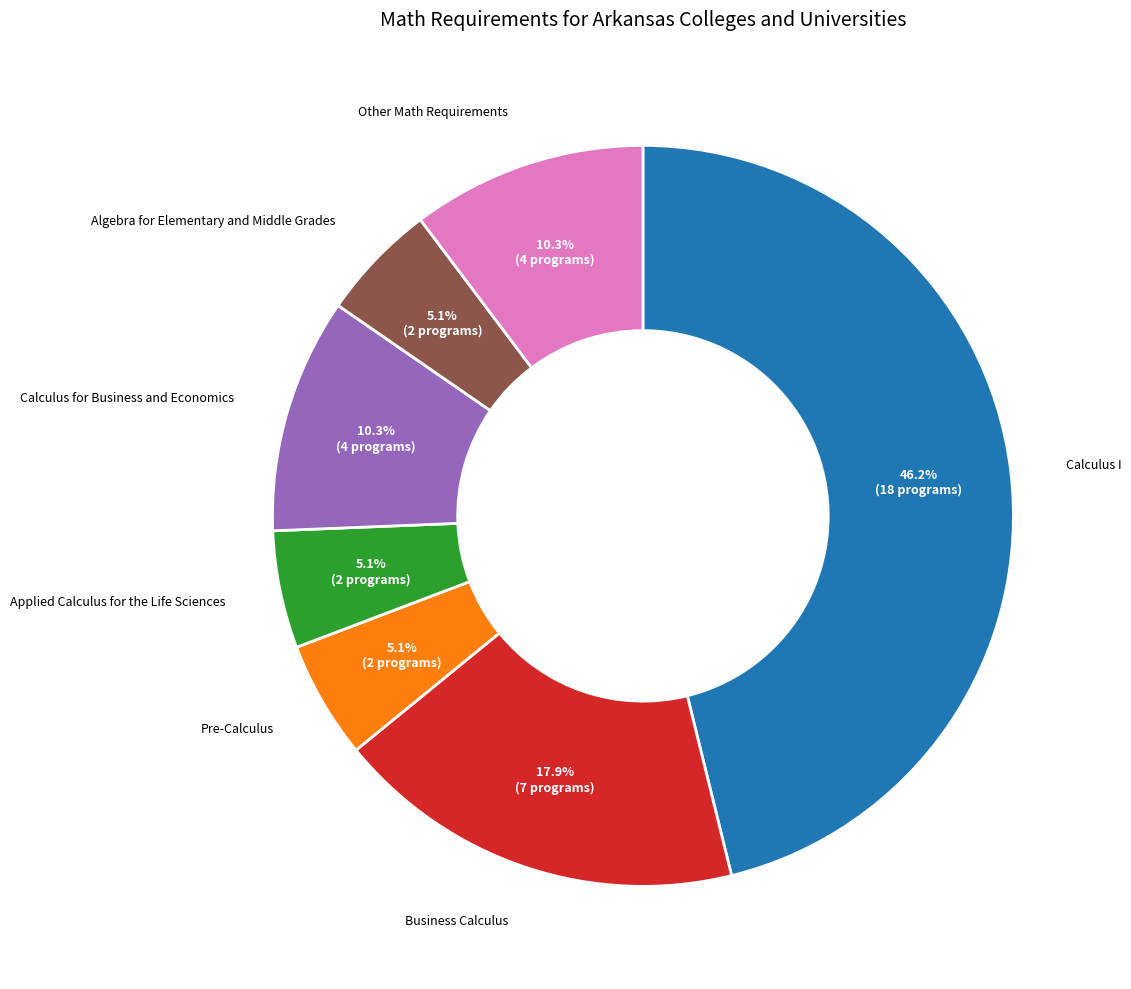

Is there any slice that represents more than half of the pie?

No